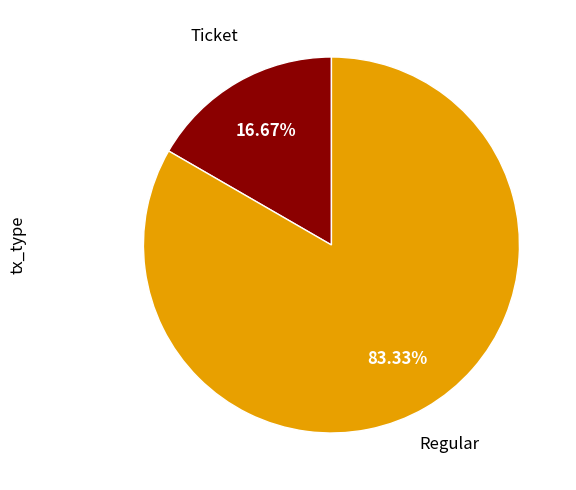

Is there any slice that represents more than half of the pie?

Yes